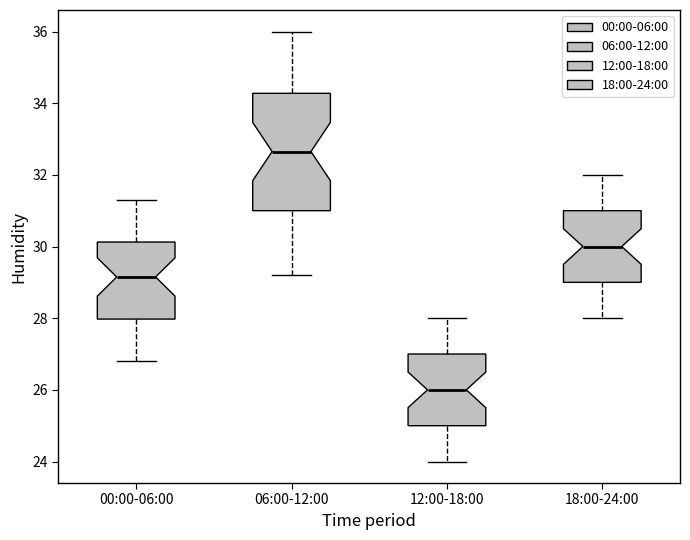

Where does the median line of the box for 12:00-18:00 sit on the y-axis? The values are not printed on the chart, so give them approximately, as read against the axis.

26.0